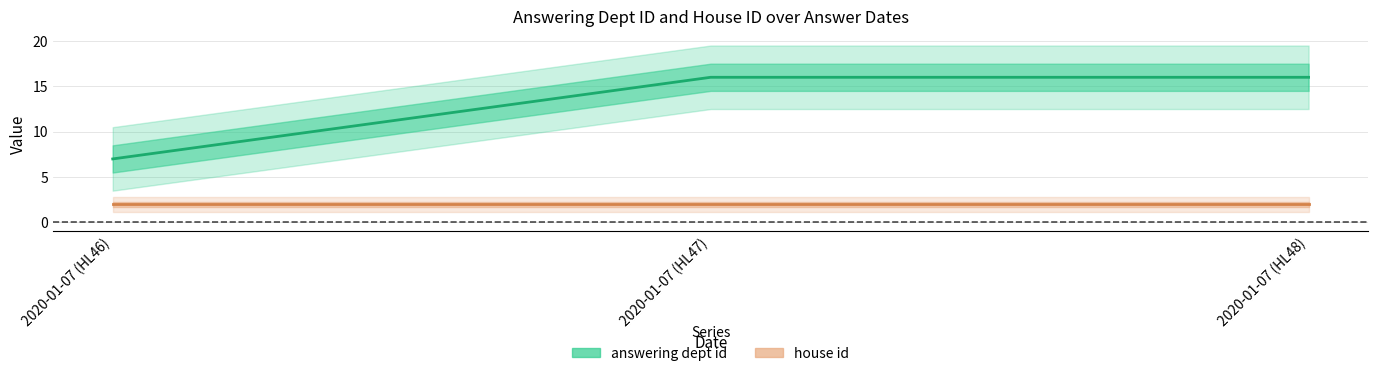

What is the ratio of the value at 2020-01-07 (HL47) to the value at 2020-01-07 (HL46)?

2.3